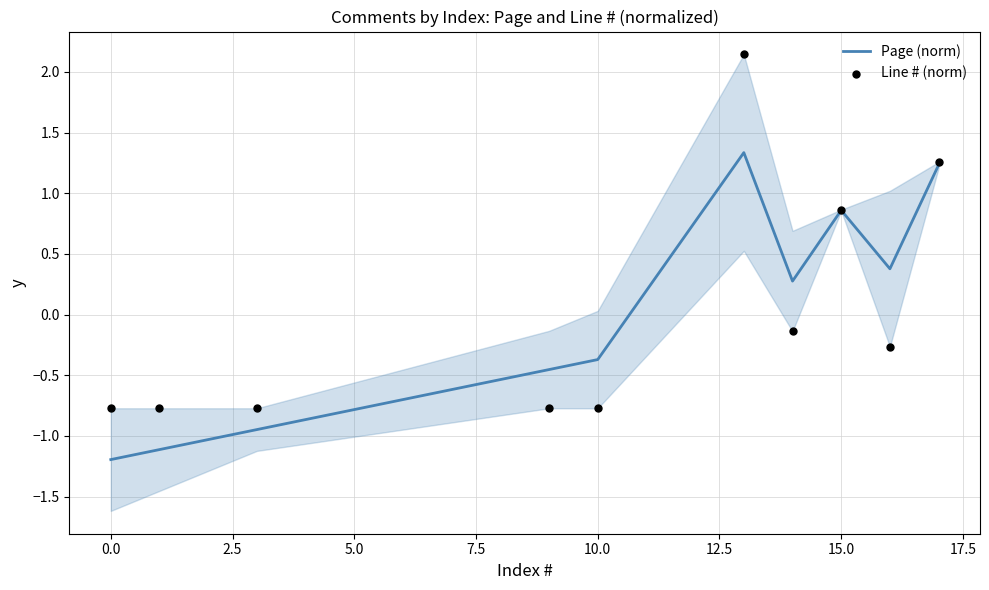

Which series reaches the minimum Y coordinate?

Page (norm)